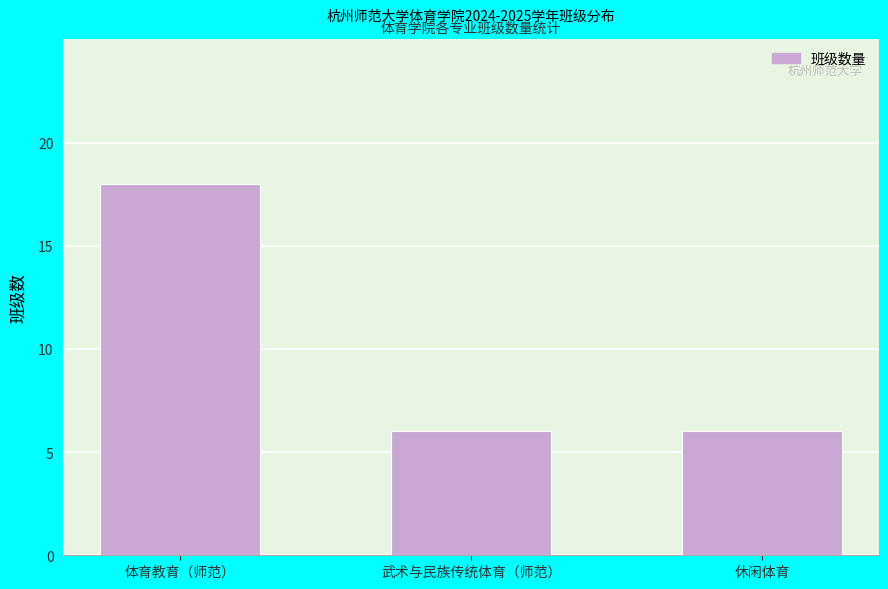

Reading left to right, transcribe all the data shown in this chart.

18	6	6